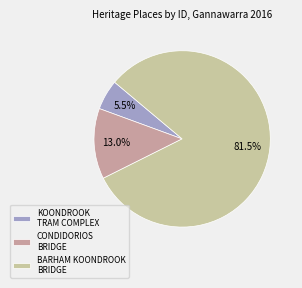

Is KOONDROOK TRAM COMPLEX the majority of the pie?

No